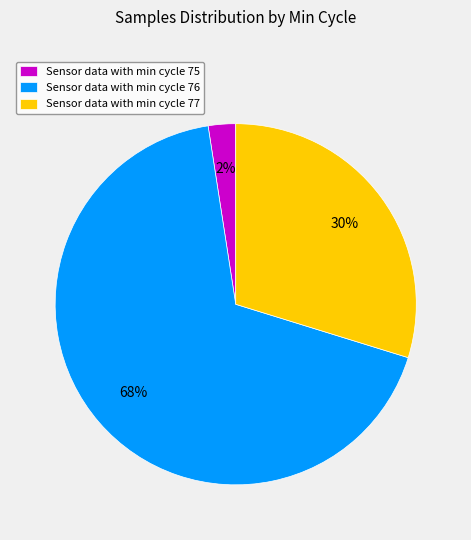

How many slices are in this pie chart?

3